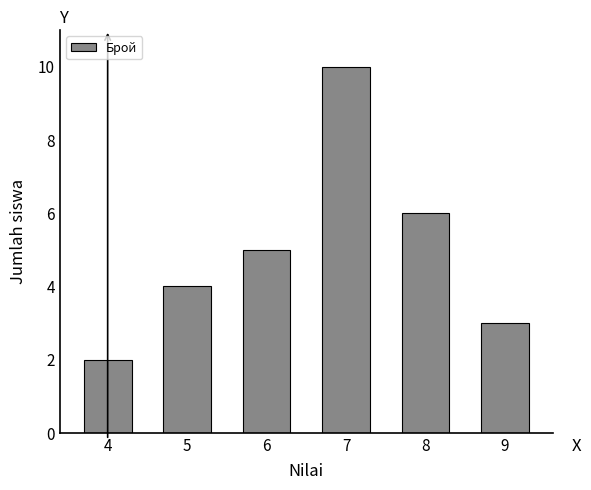

Reading right to left, extract all data points from this chart.

3	6	10	5	4	2